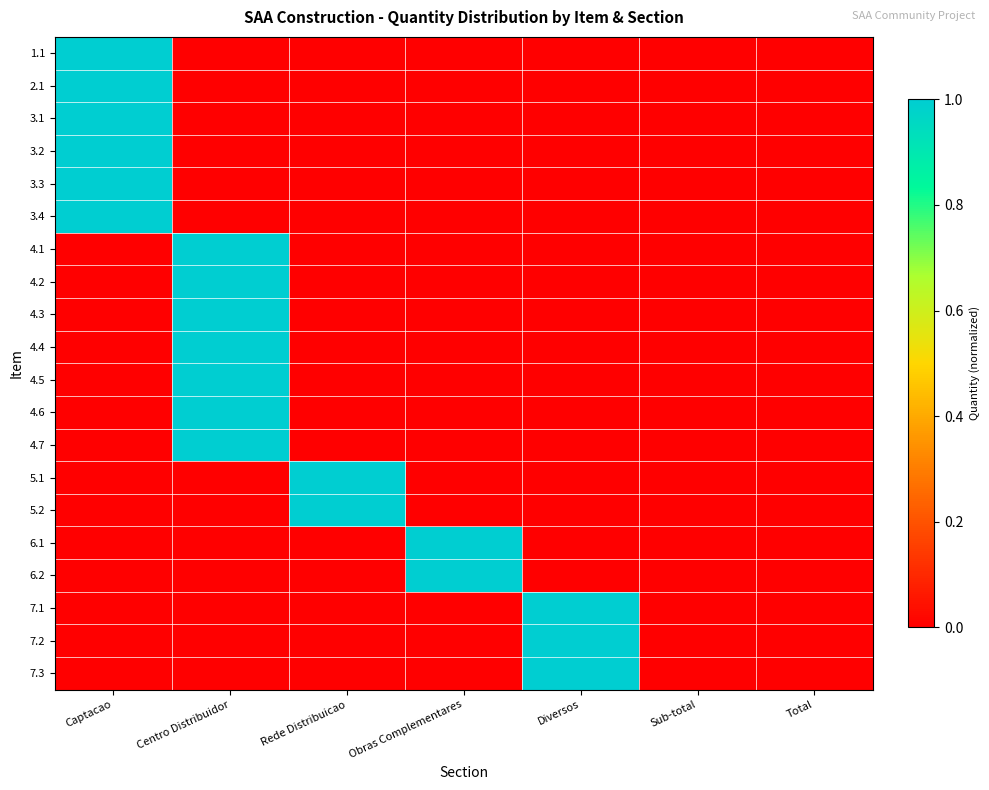

How many categories are shown in the chart?

7